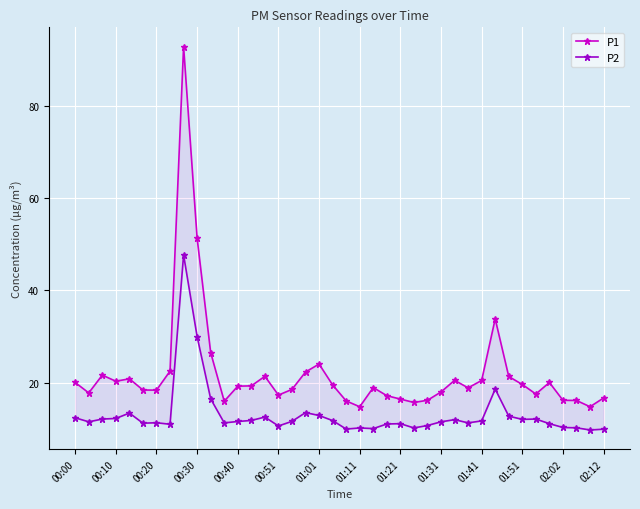

At how many categories does at least one series exceed 57?

1